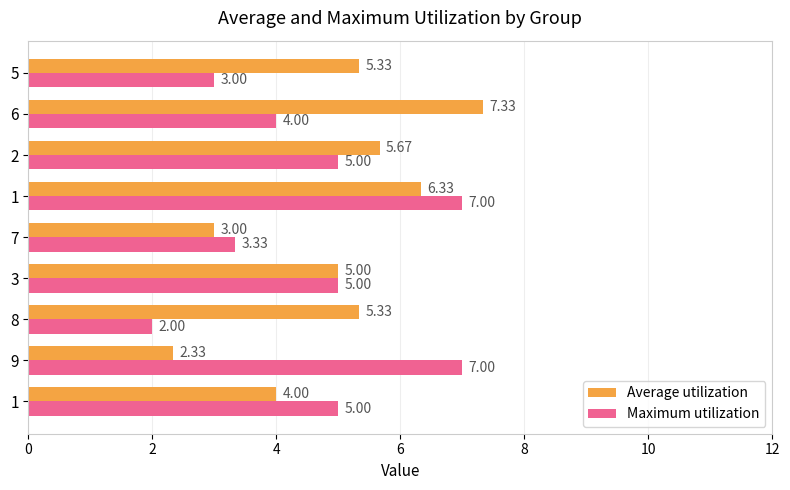

What is the sum of all Maximum utilization values?

41.3